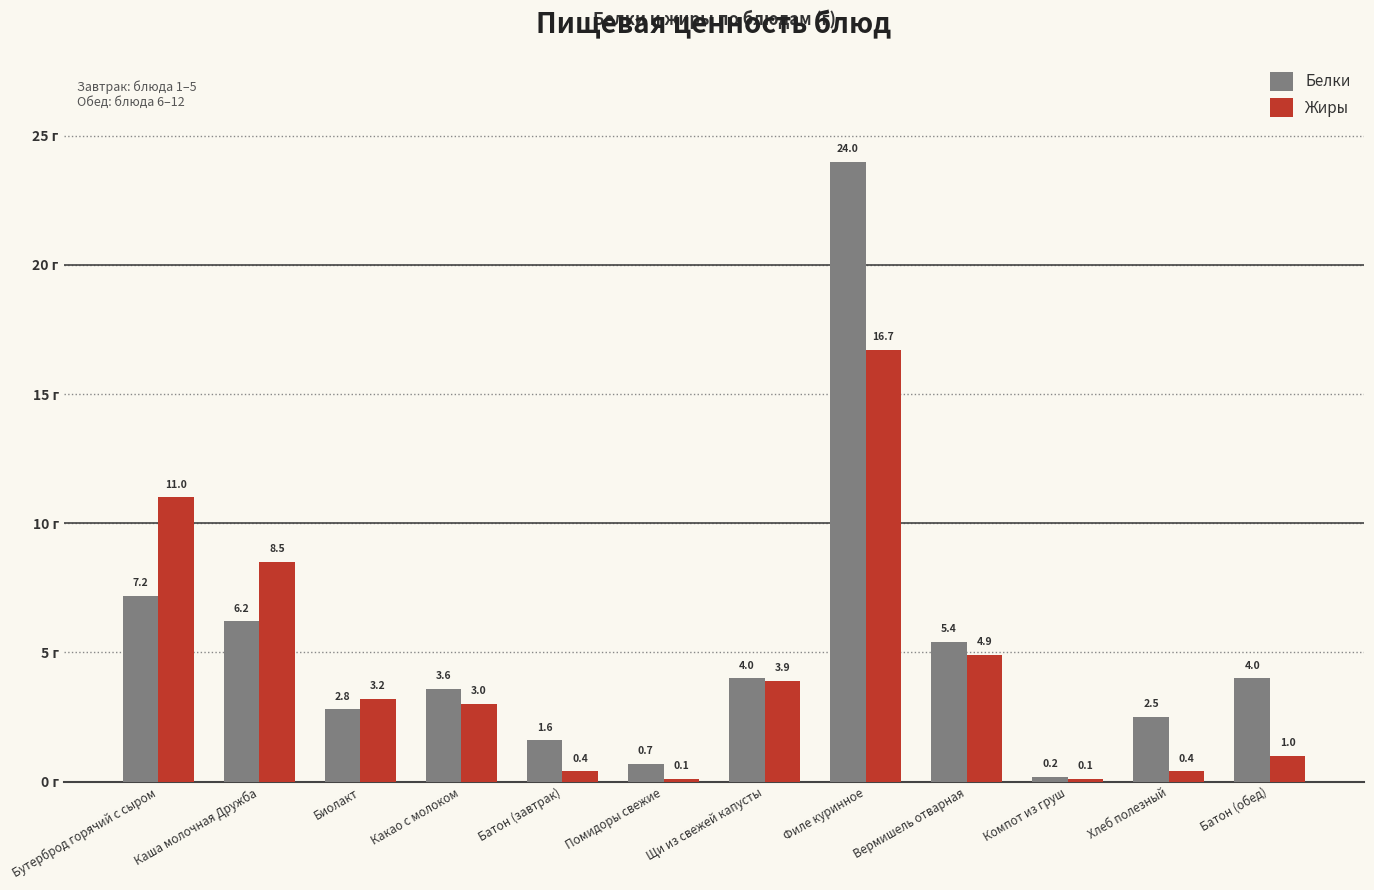

What position from the left is Филе куринное?

8